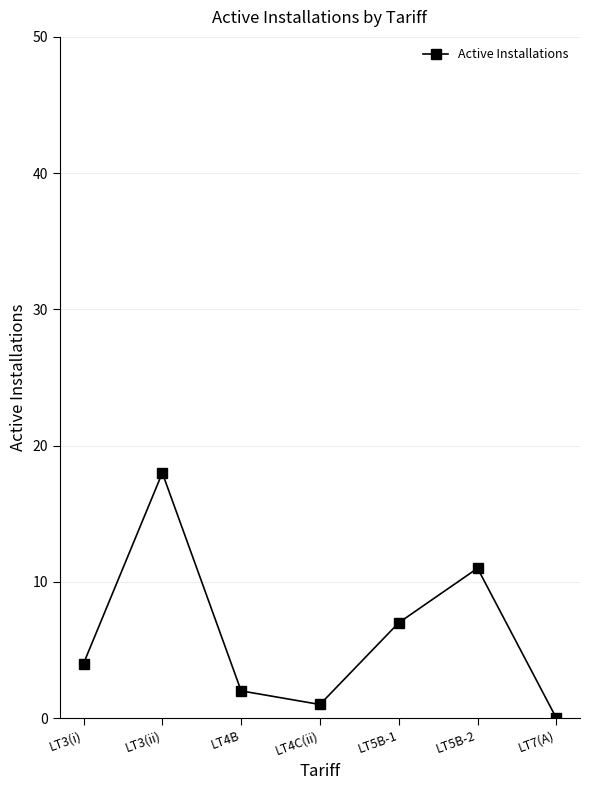

Count the number of categories in the chart.

7